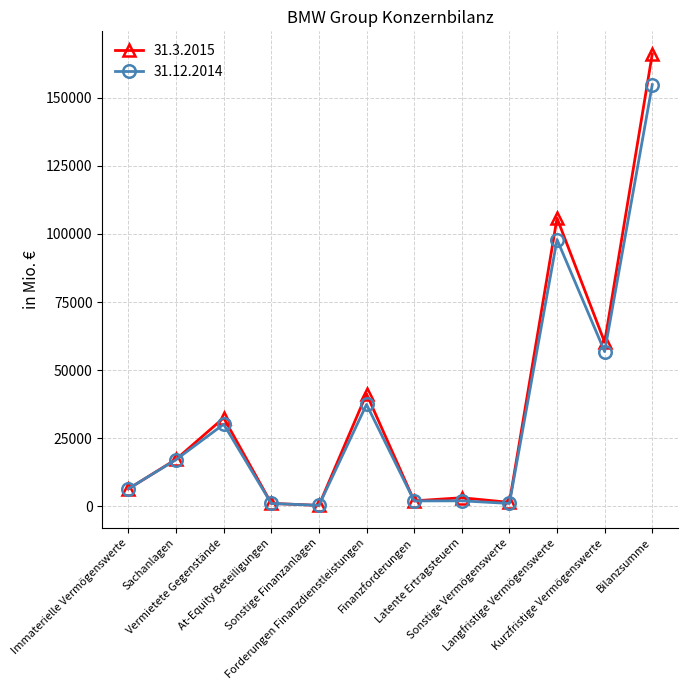

Which series has the widest spread of values?

31.3.2015